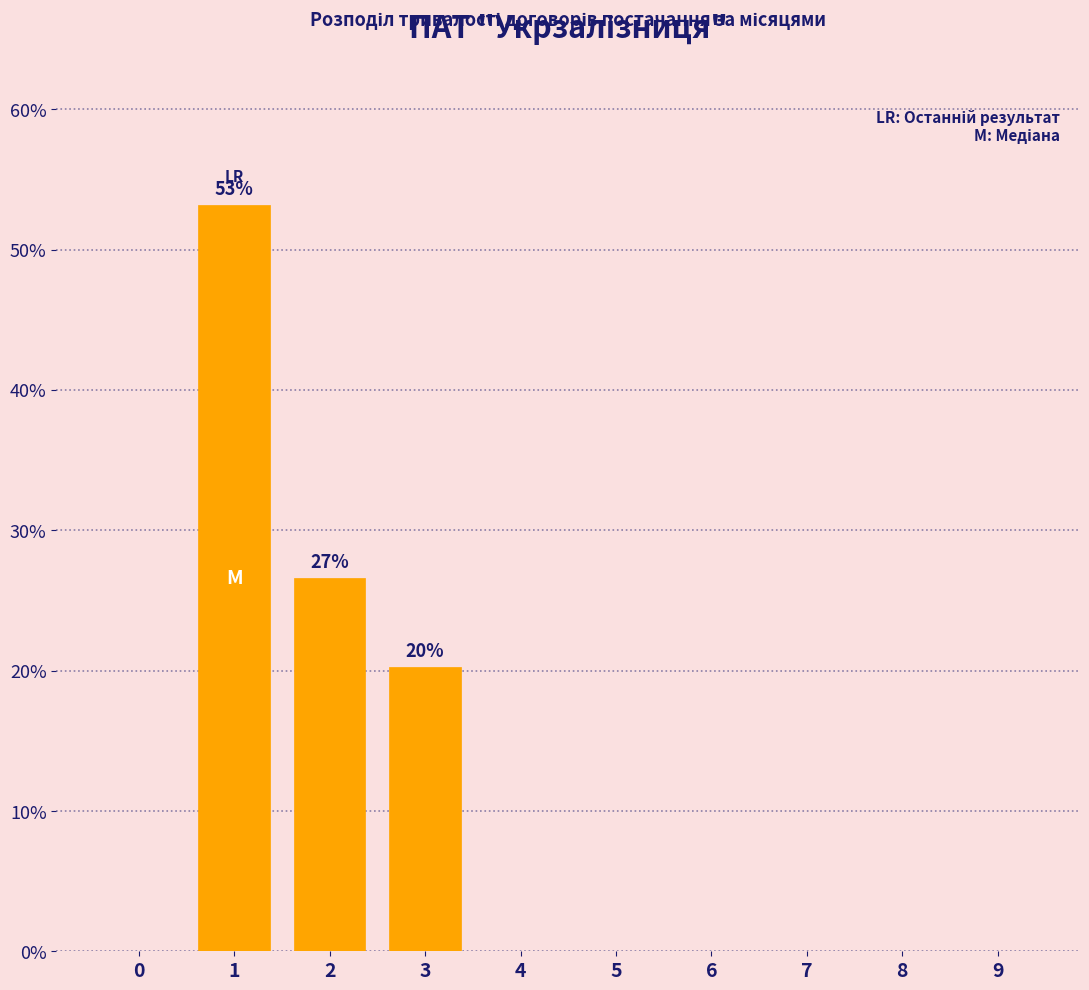

Reading left to right, what are all the values shown in this chart?

0=0.0	1=53.2	2=26.6	3=20.3	4=0.0	5=0.0	6=0.0	7=0.0	8=0.0	9=0.0